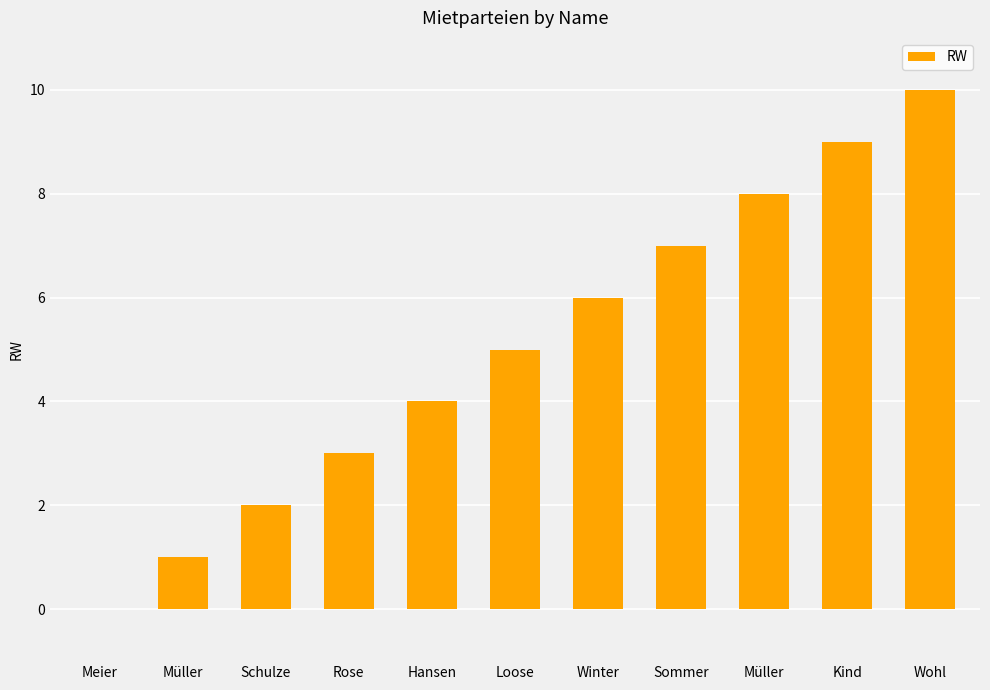

How many values are above zero?

10